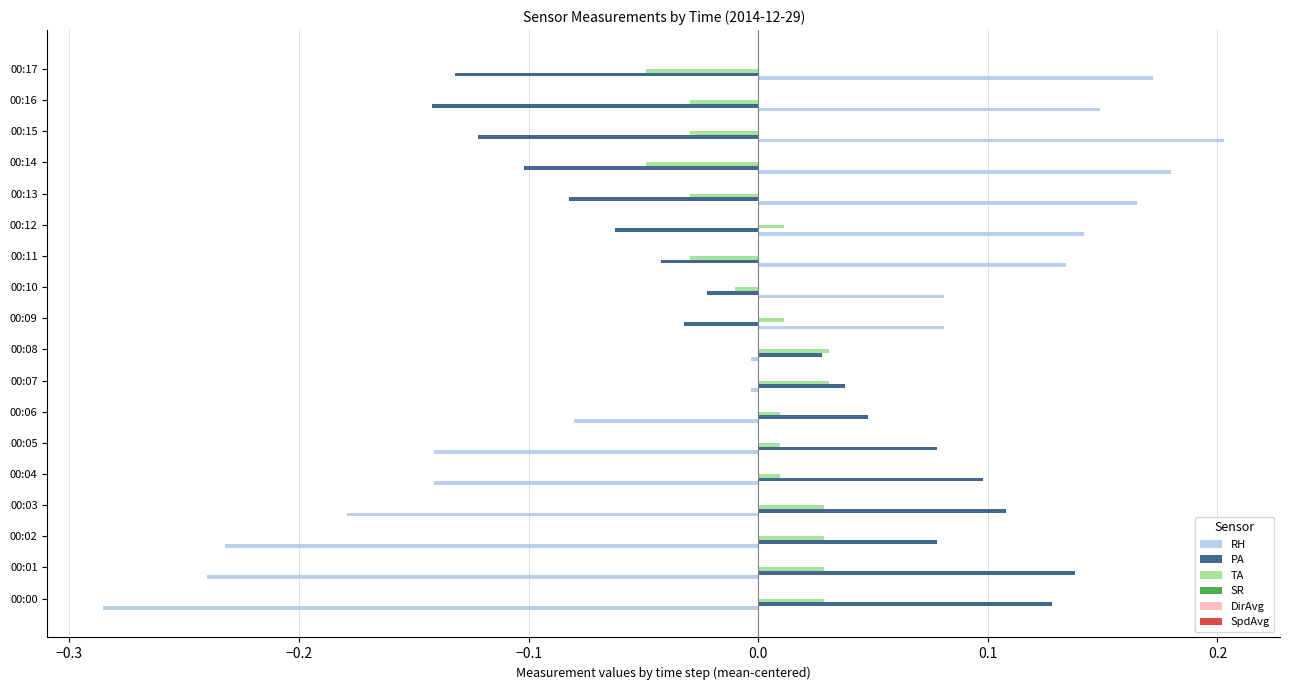

What is the difference between the maximum and minimum values in the RH series?

0.5